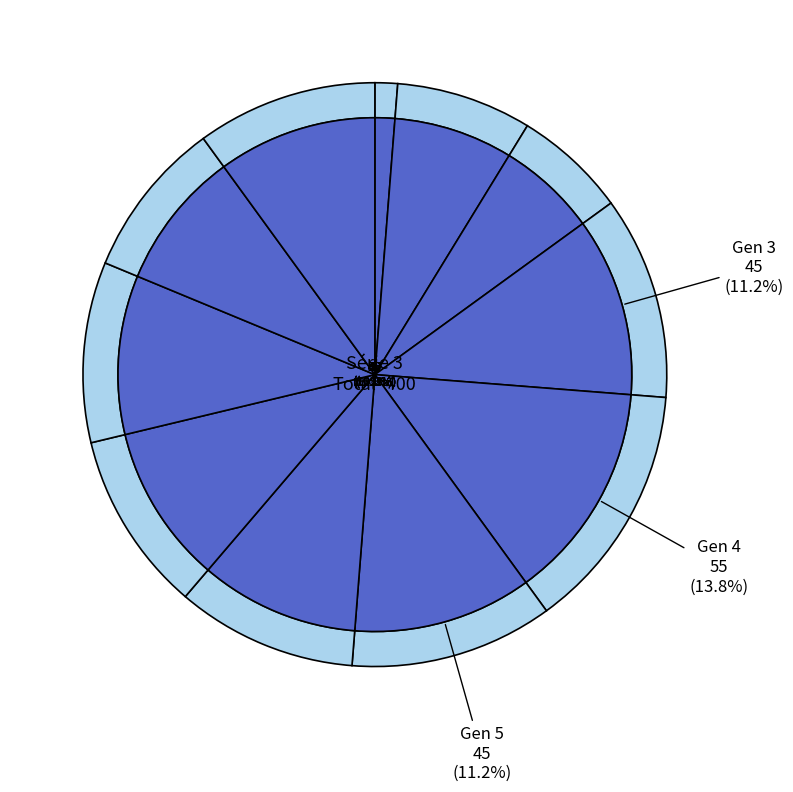

Does any single category account for the majority?

No